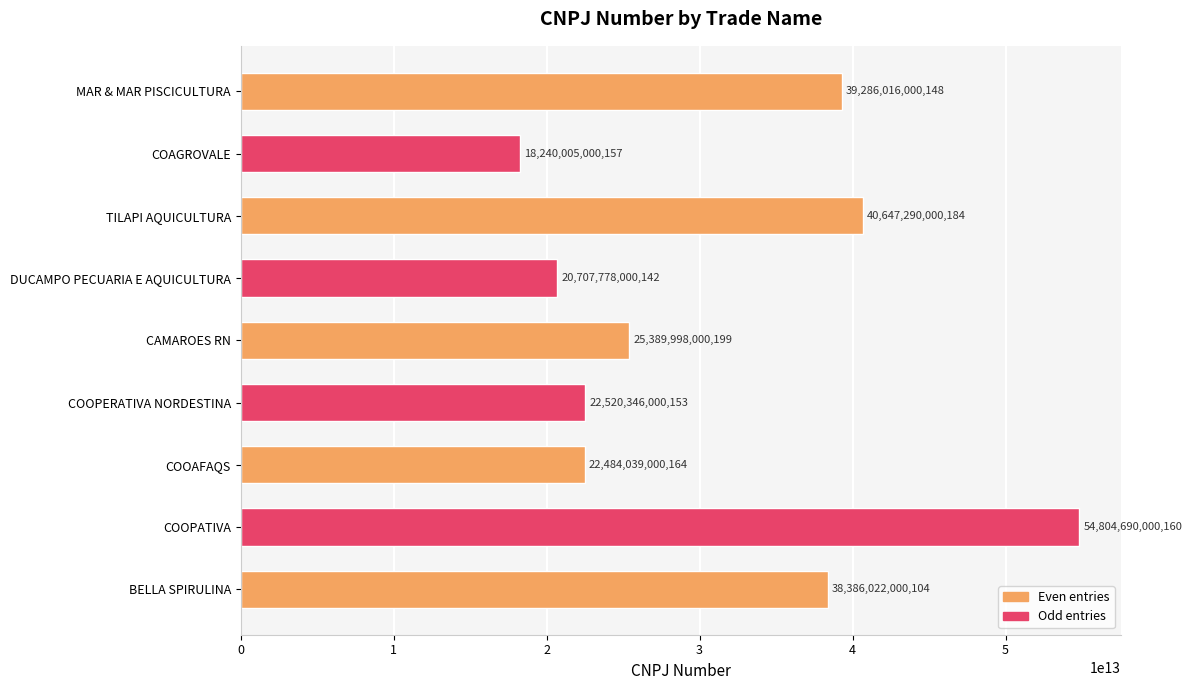

Which has a higher value, MAR & MAR PISCICULTURA or TILAPI AQUICULTURA?

TILAPI AQUICULTURA